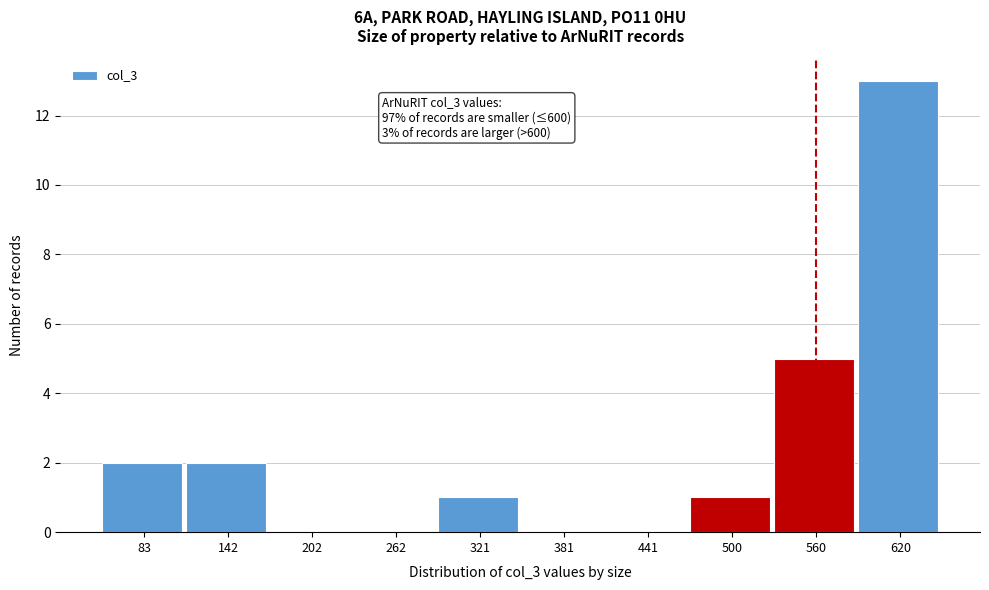

Reading right to left, transcribe all the data shown in this chart.

620=13	560=5	500=1	441=0	381=0	321=1	262=0	202=0	142=2	83=2